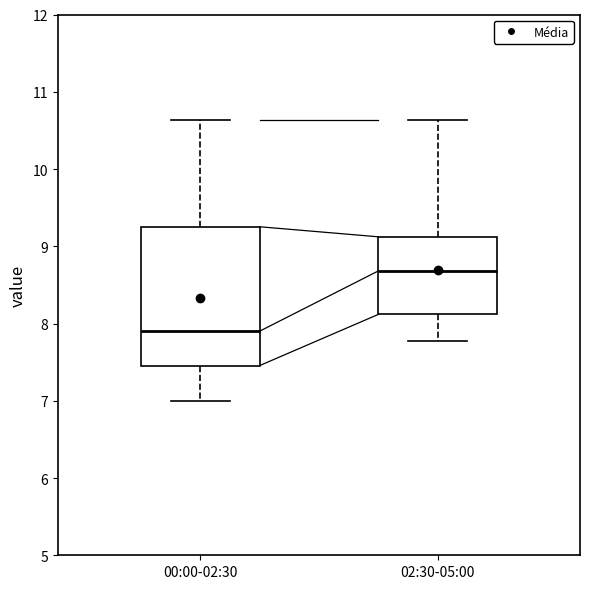

Where does the median line of the box for 00:00-02:30 sit on the y-axis? The values are not printed on the chart, so give them approximately, as read against the axis.

7.9